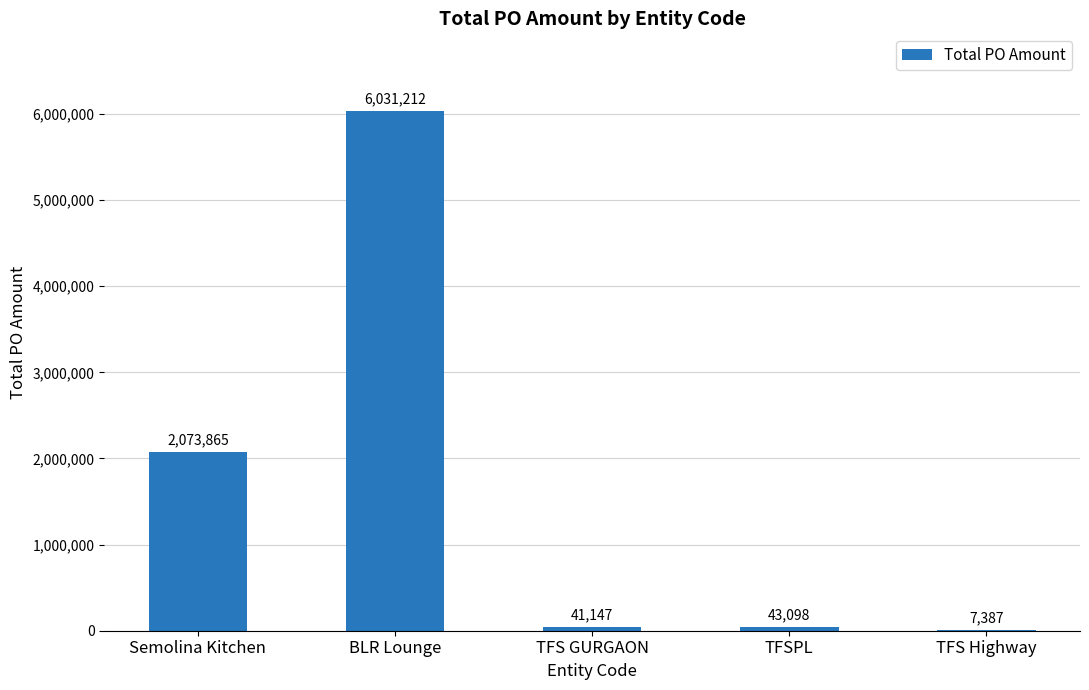

Where is the data nearest to the value 3019299?

Semolina Kitchen